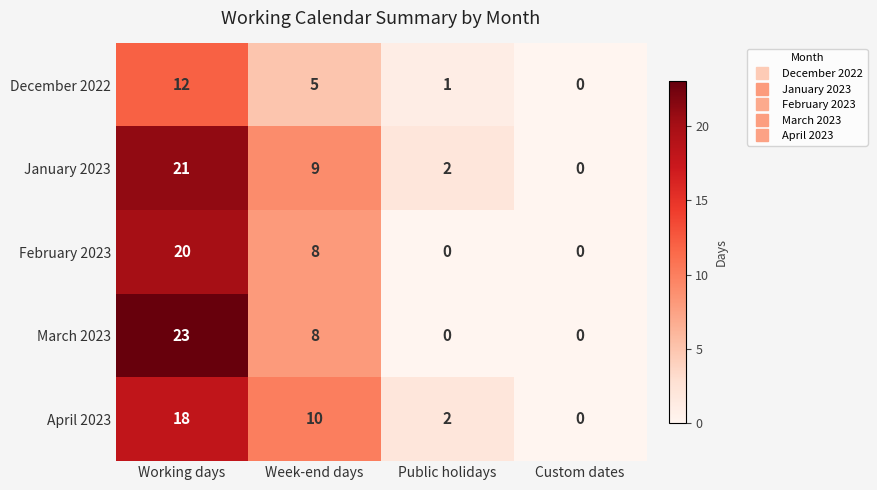

What is the difference between the highest and lowest values at Week-end days?

5